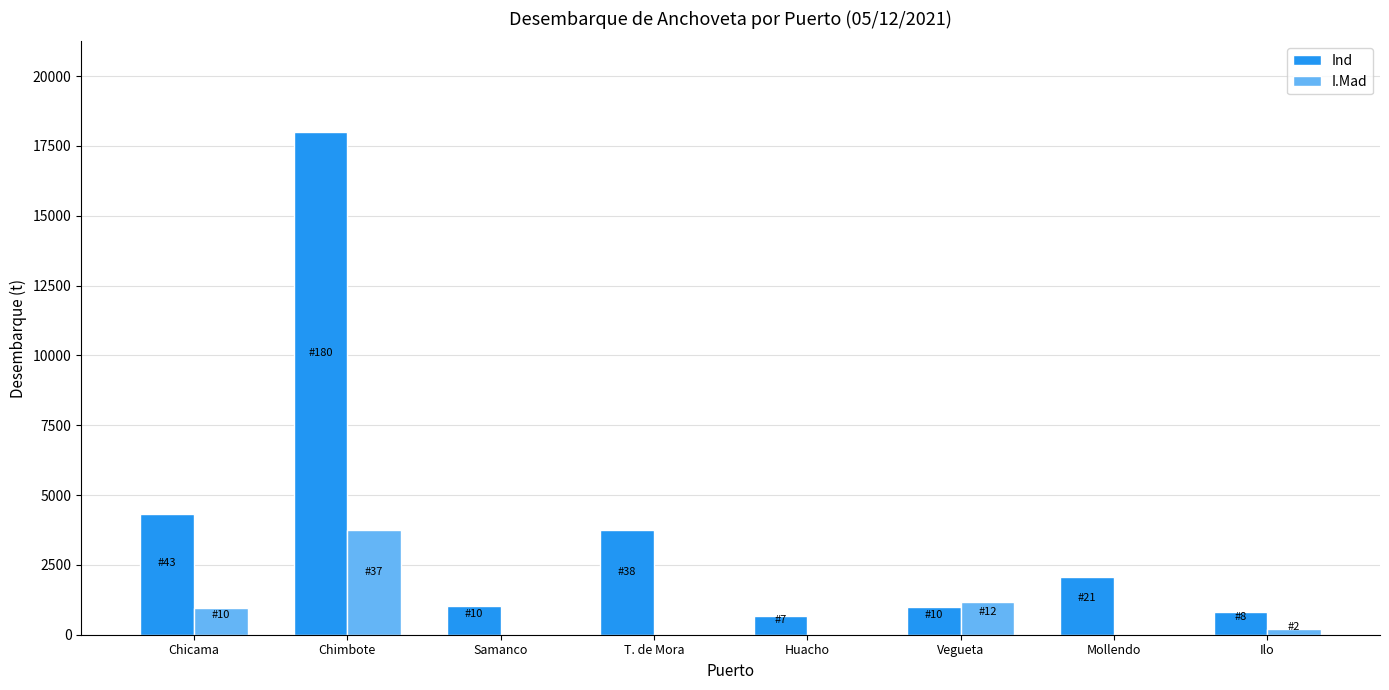

Which series has the largest total across all categories?

Ind